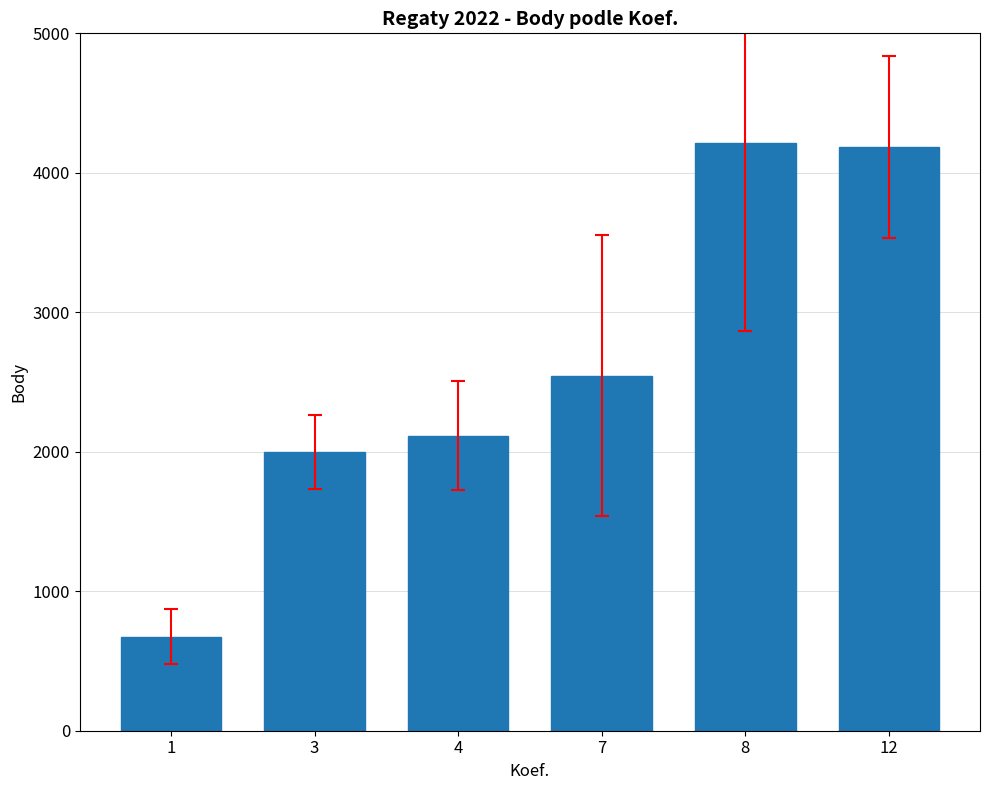

Approximately how many times larger is the value at 1 compared to 4?

0.3